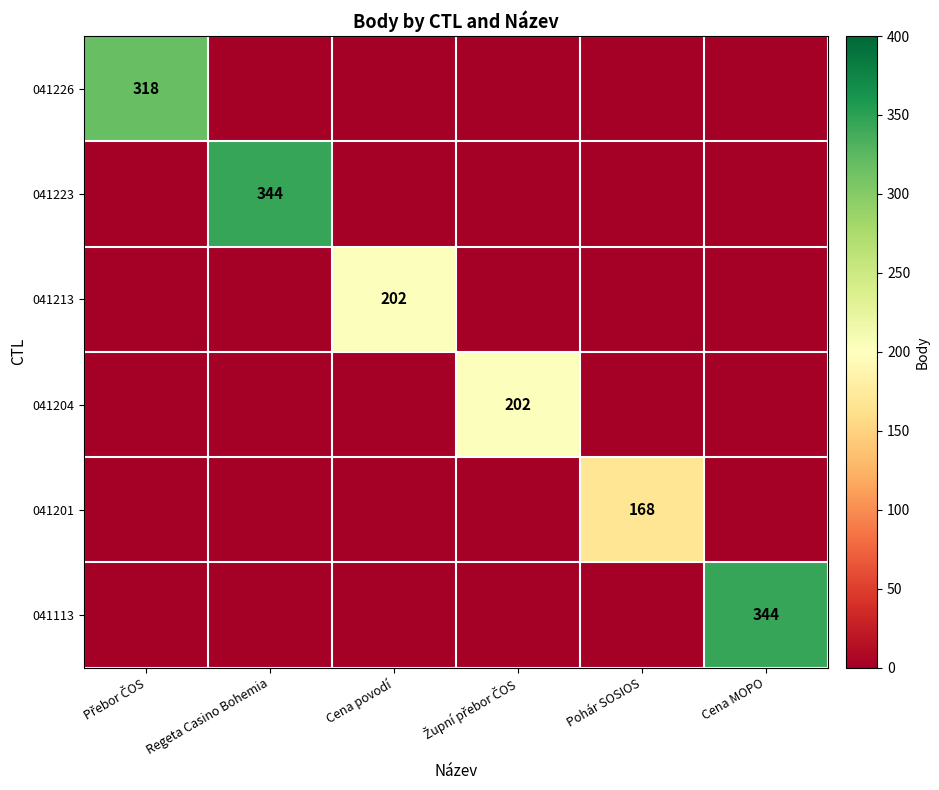

What is the sum of all 041204 values?

202